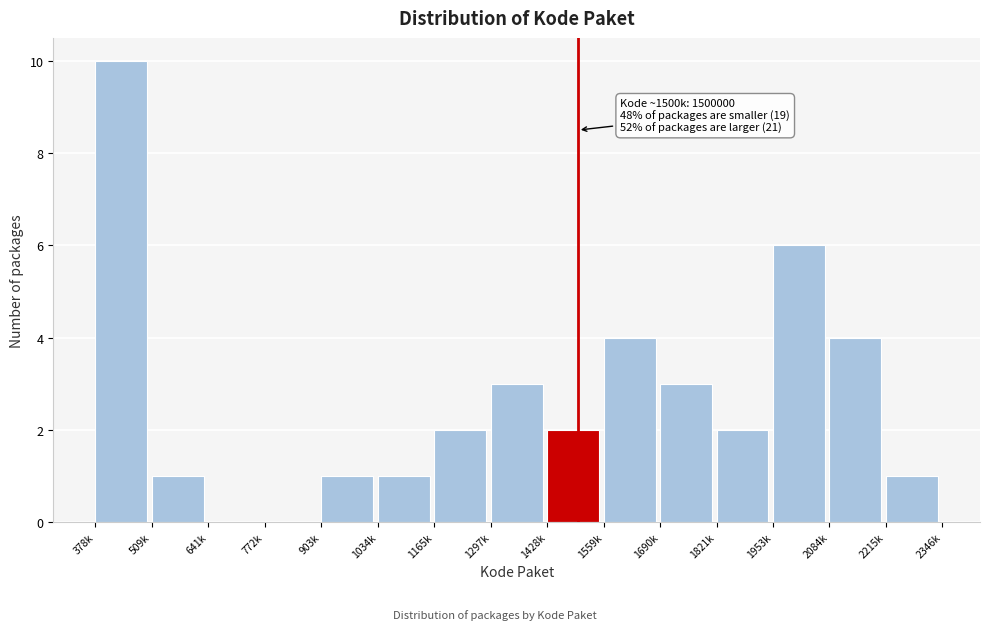

Reading right to left, what are all the values shown in this chart?

2215k=1	2084k=4	1953k=6	1821k=2	1690k=3	1559k=4	1428k=2	1297k=3	1165k=2	1034k=1	903k=1	772k=0	641k=0	509k=1	378k=10